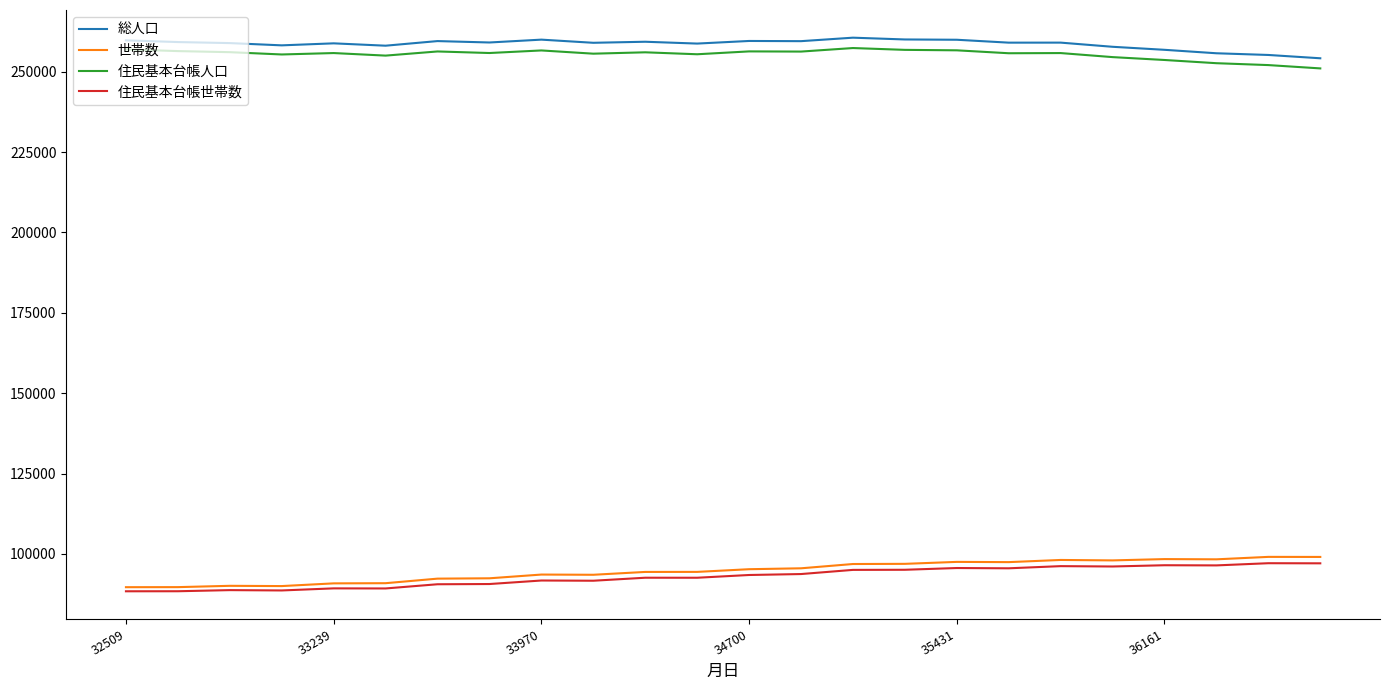

True or false: 世帯数 and 住民基本台帳人口 cross at least once.

False